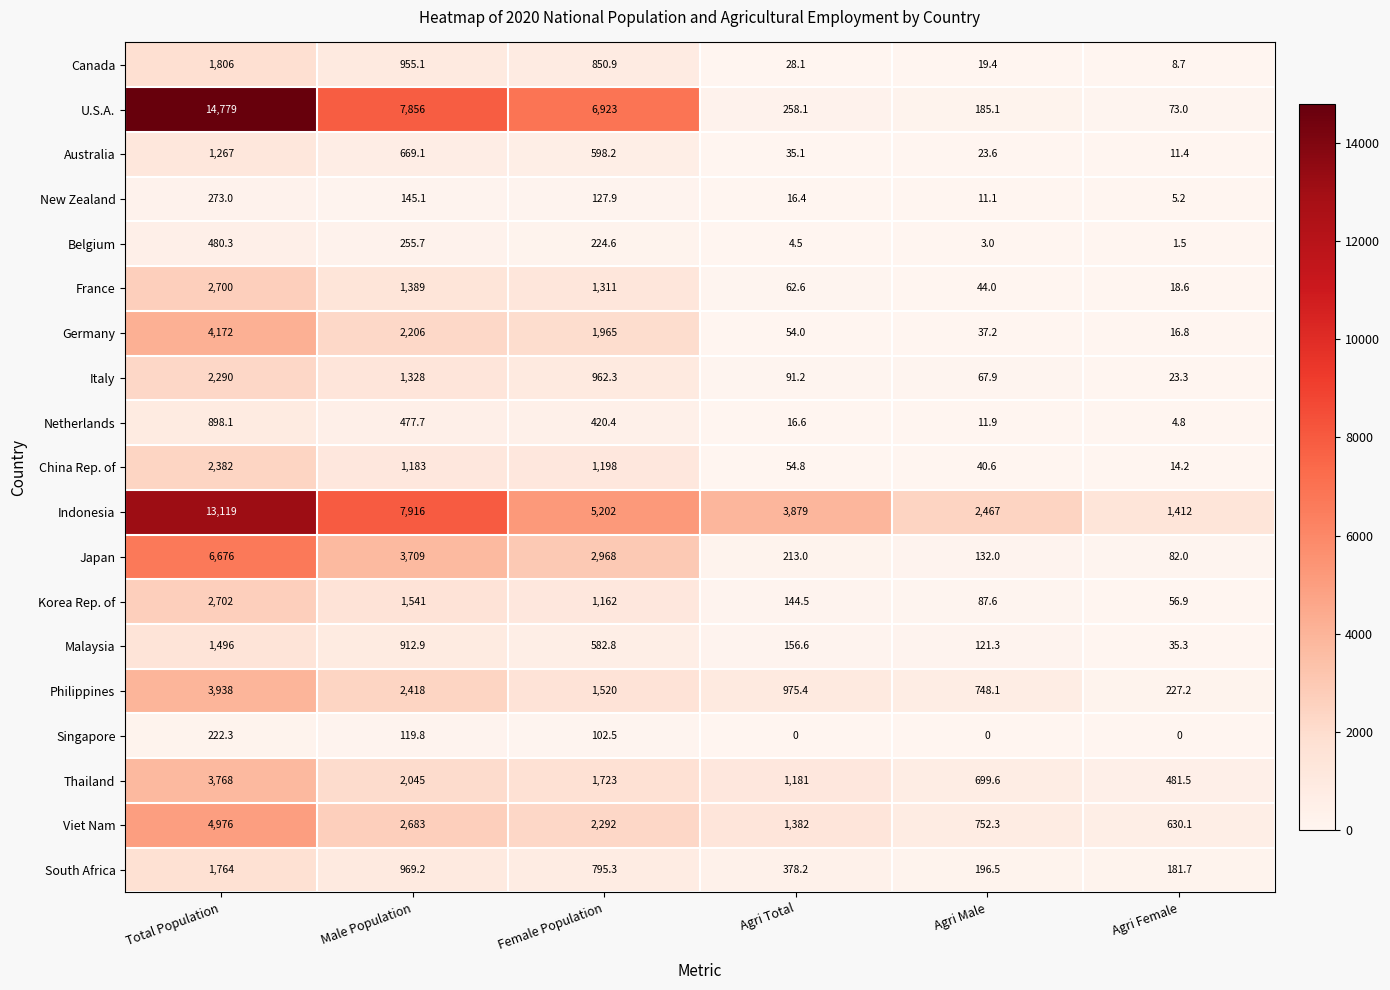

The Thailand series shows 481.5 at Agri Female. True or false?

True